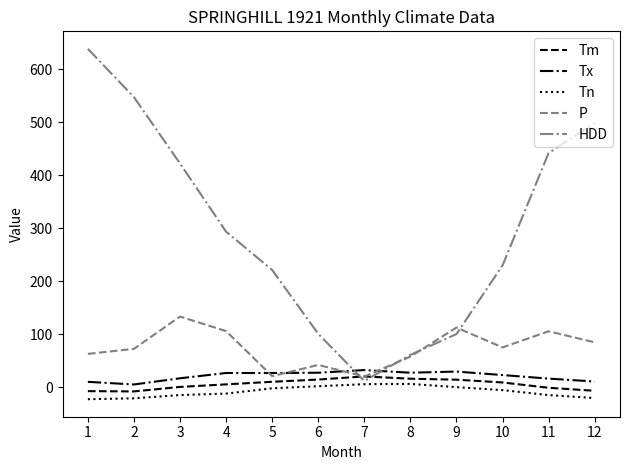

The value of P at 7 is 20.0. True or false?

True